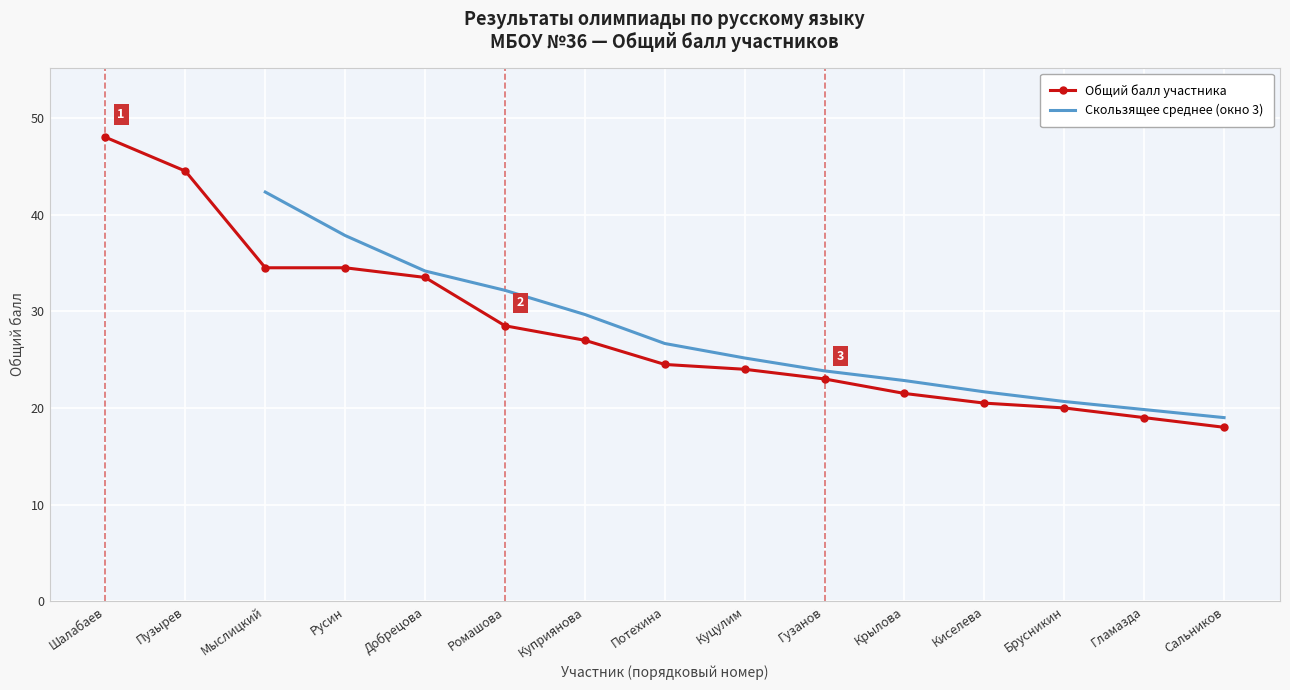

What is the difference between the maximum and minimum values?

30.0